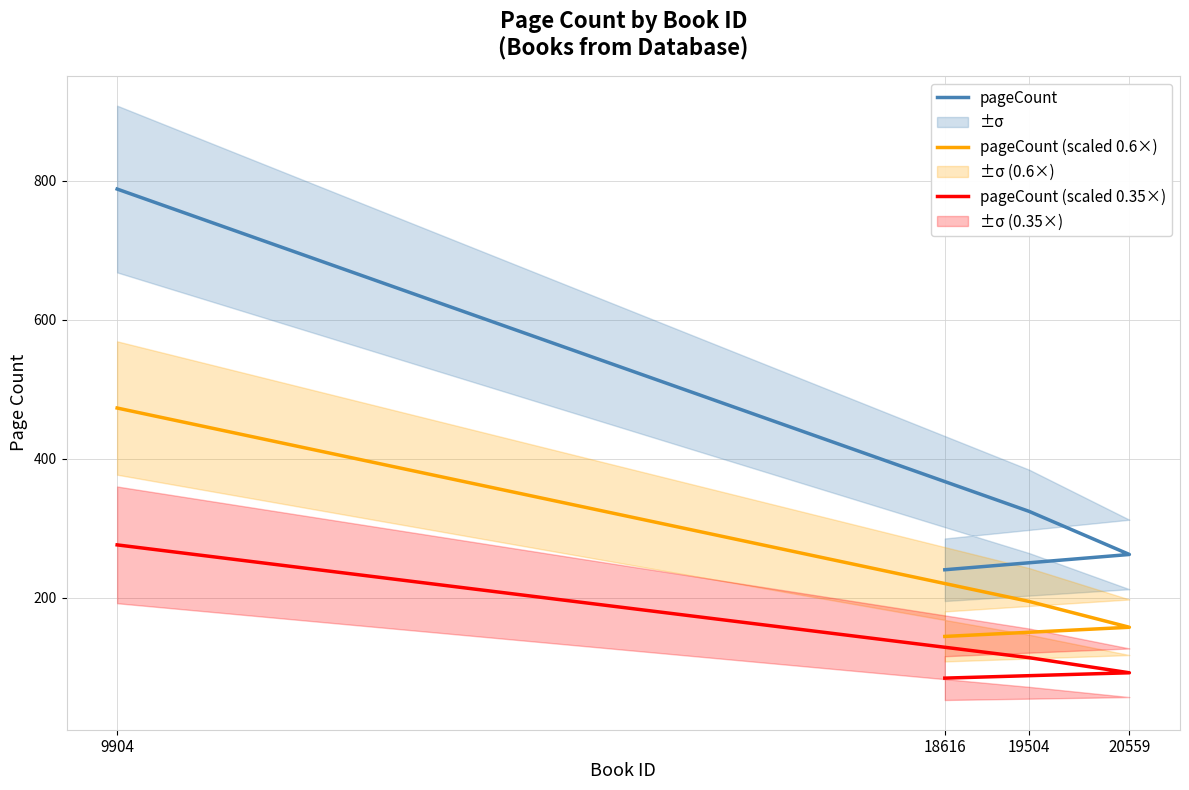

Rank the series by their average value, from highest to lowest.

pageCount, pageCount (scaled 0.6×), pageCount (scaled 0.35×)